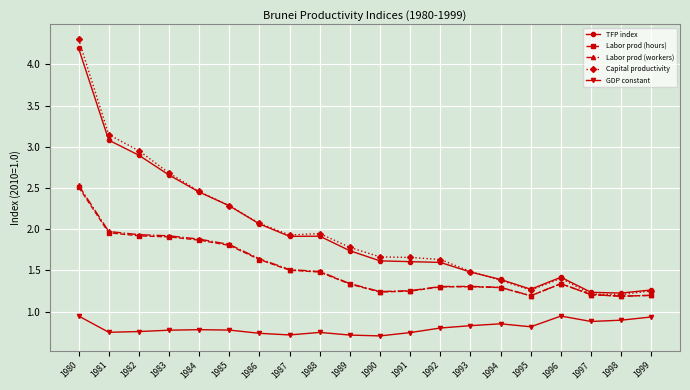

What is the difference between the highest and lowest values at 1989?

1.1